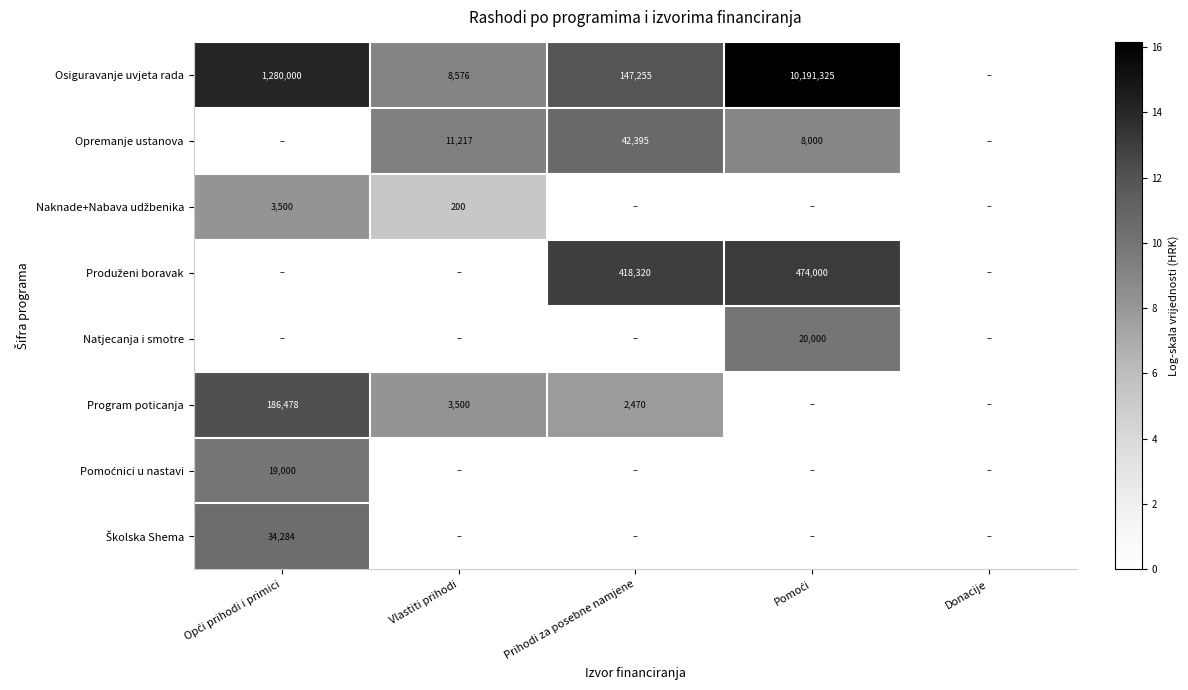

What is the total value across all series at Prihodi za posebne namjene?

43.3